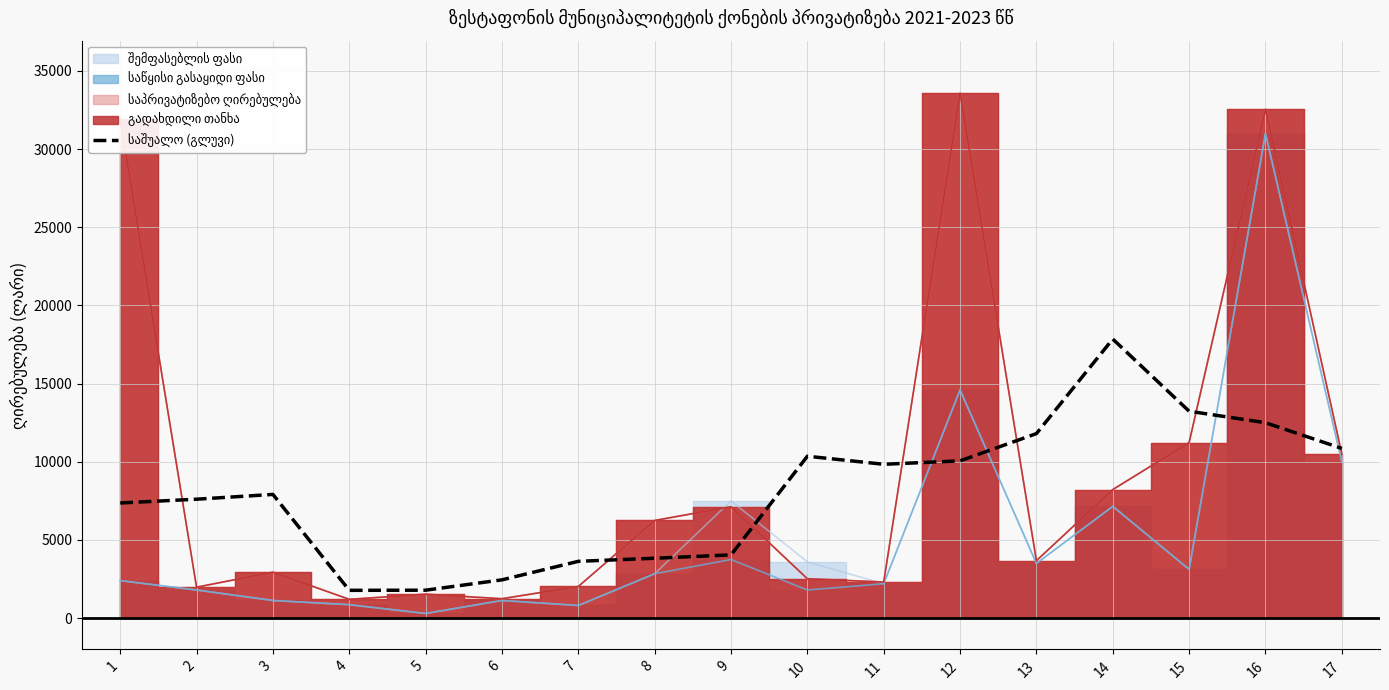

How many values are below 7914?

8